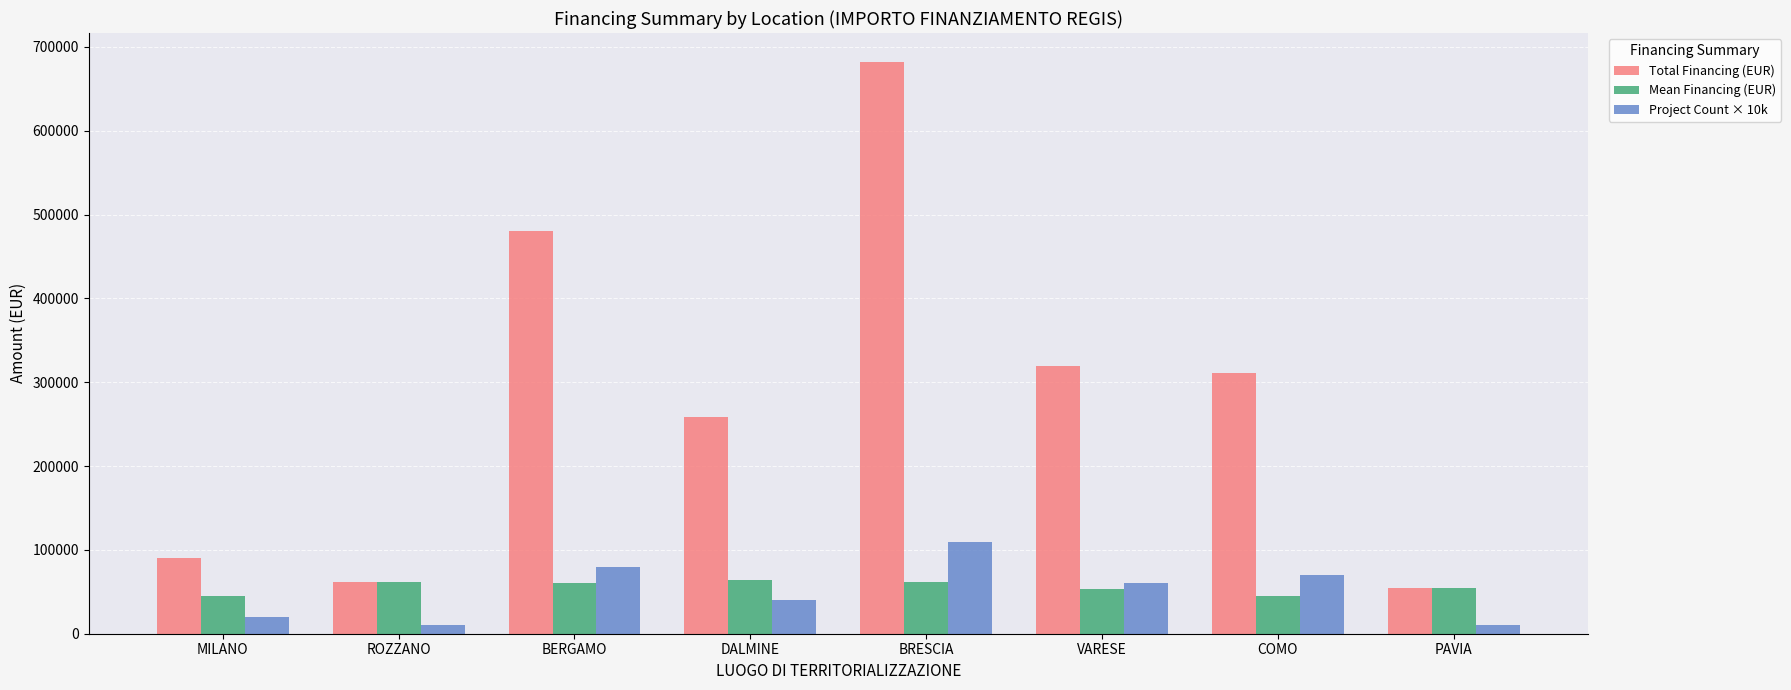

Which series has the widest spread of values?

Total Financing (EUR)